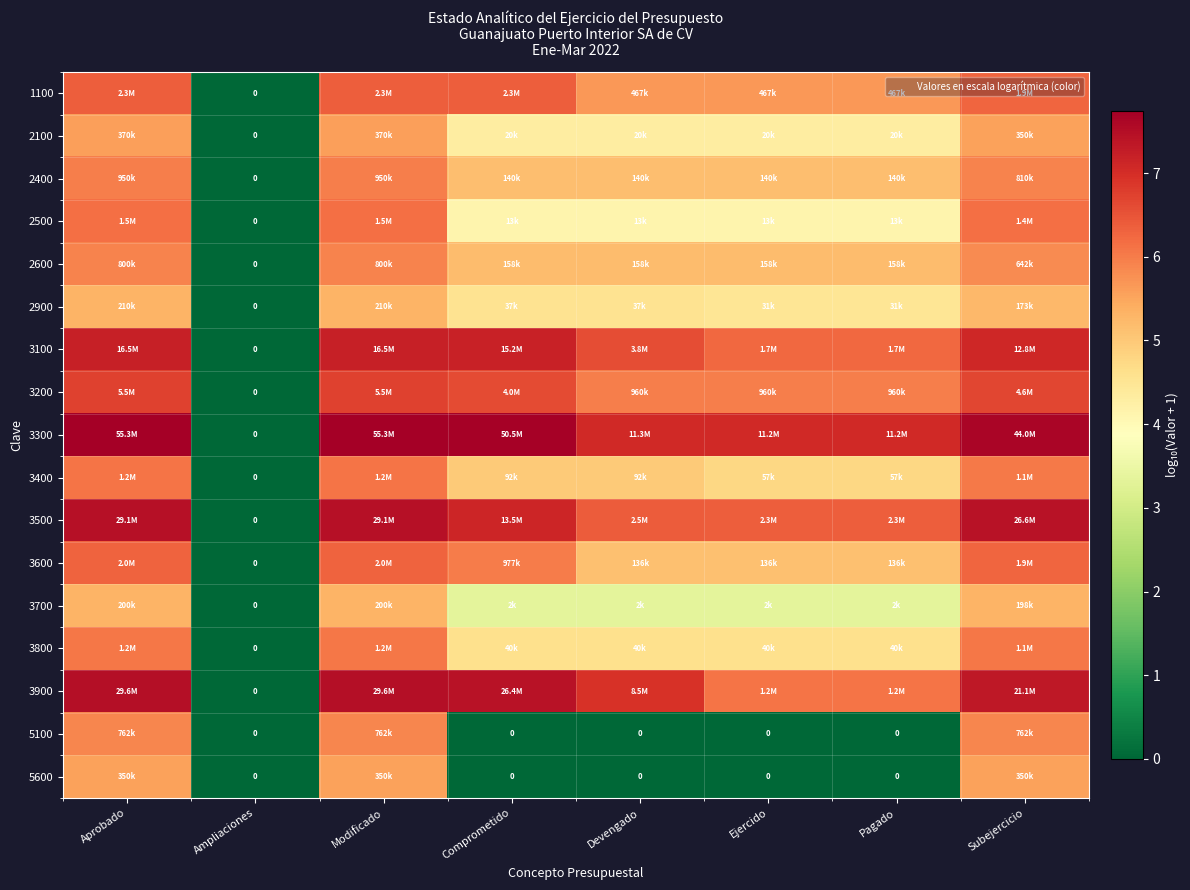

What is the maximum value shown in the chart?

7.7